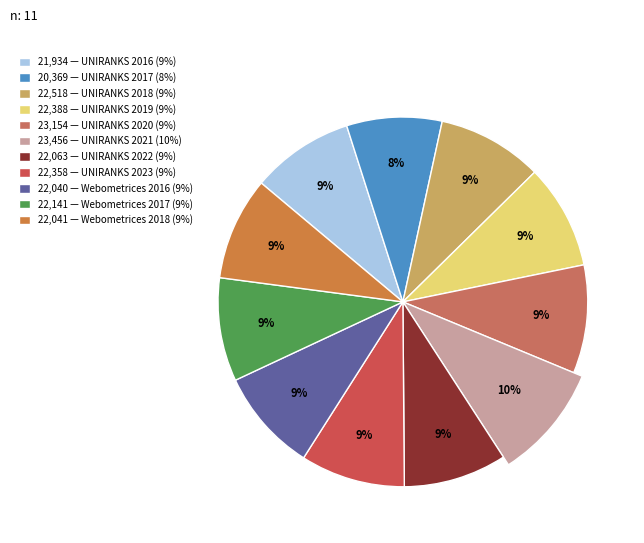

Is it true that UNIRANKS 2023 is 9% of the pie?

True